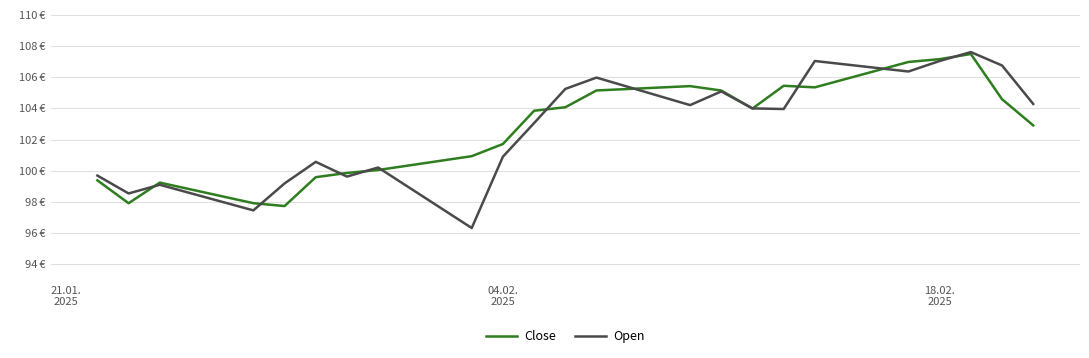

What are all the series names shown in the legend?

Close, Open